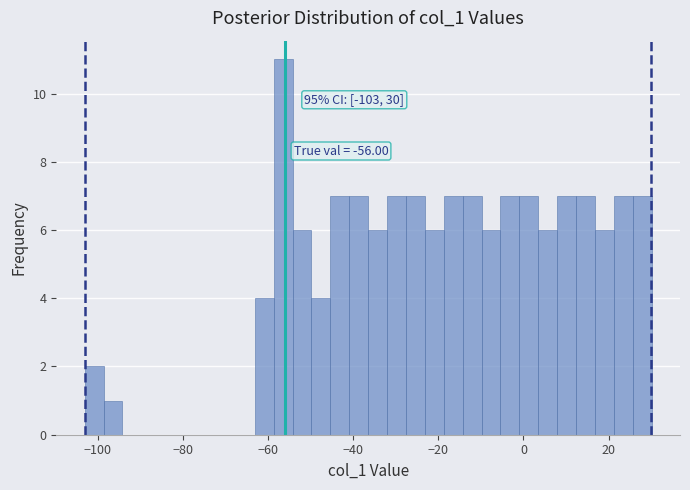

Read against the x-axis, roughly where is the centre of the tallest bar?

-56